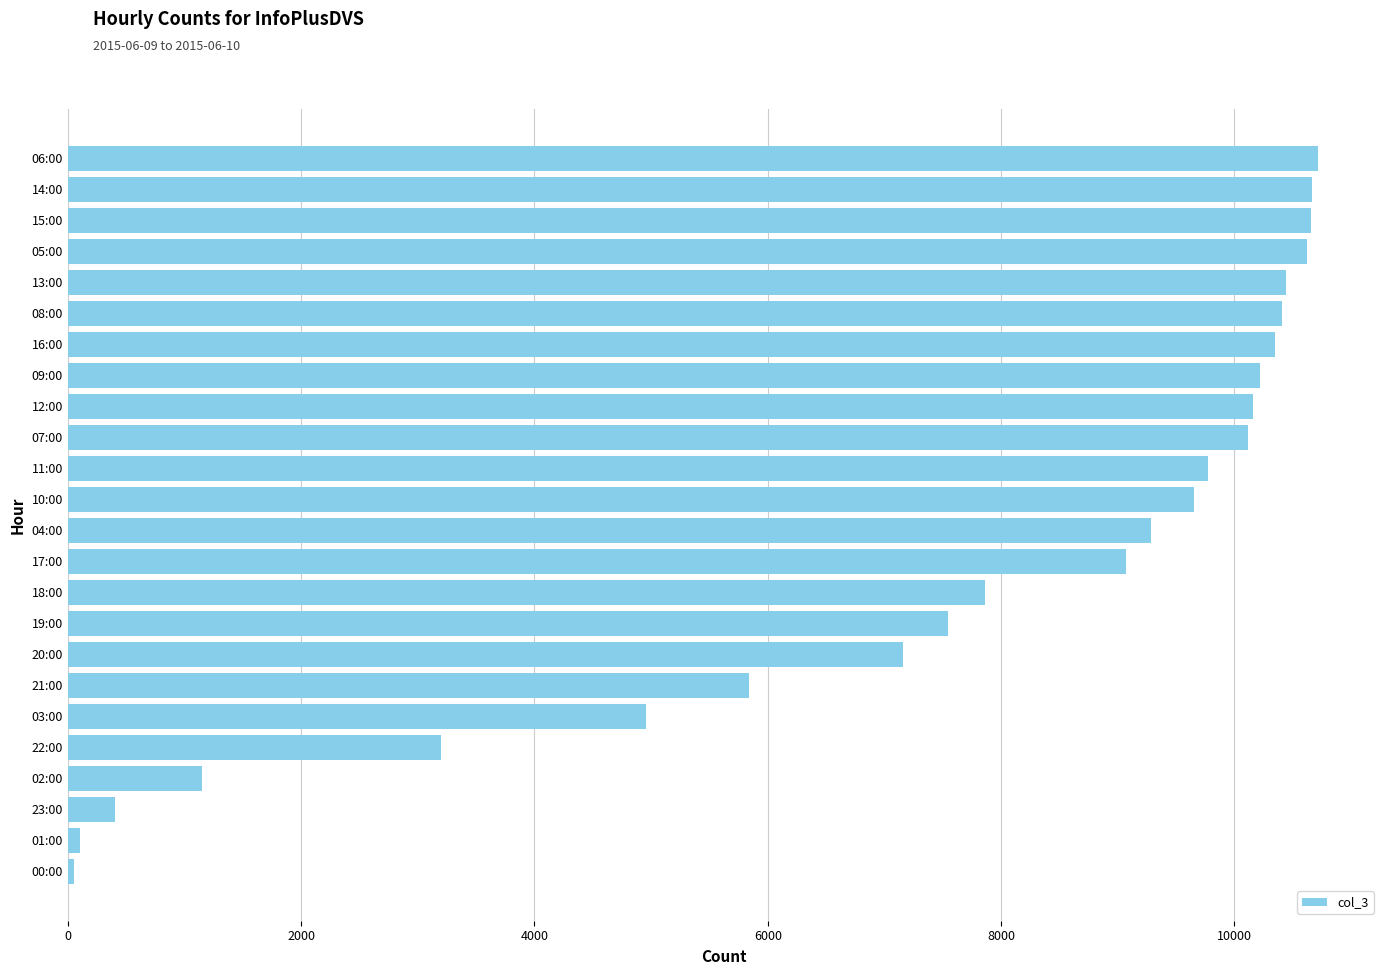

Which has a higher value, 03:00 or 15:00?

15:00